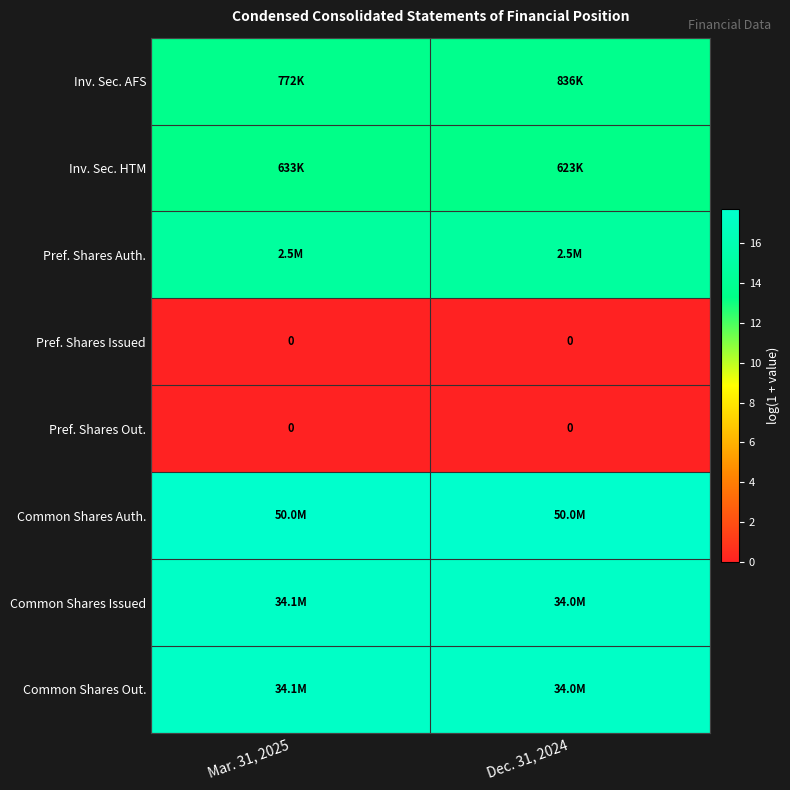

How many distinct data groups are displayed?

8